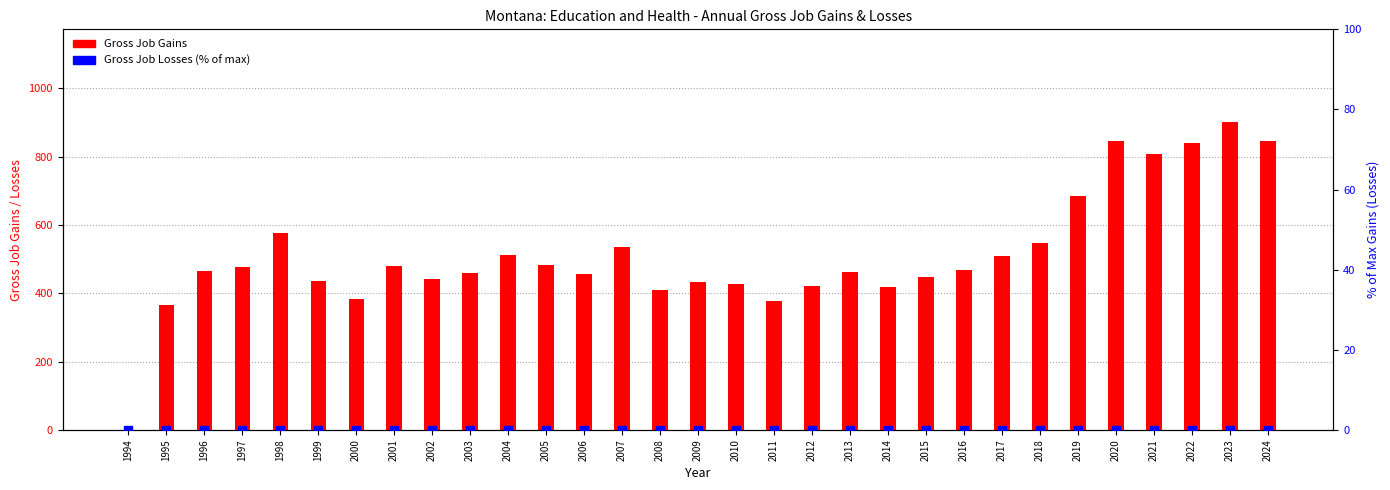

Which series contains the lowest Y value?

Gross Job Gains